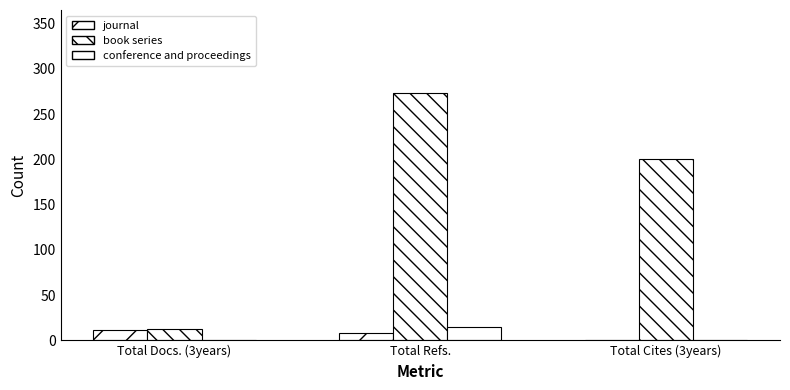

How many values in the conference and proceedings series exceed 0?

1